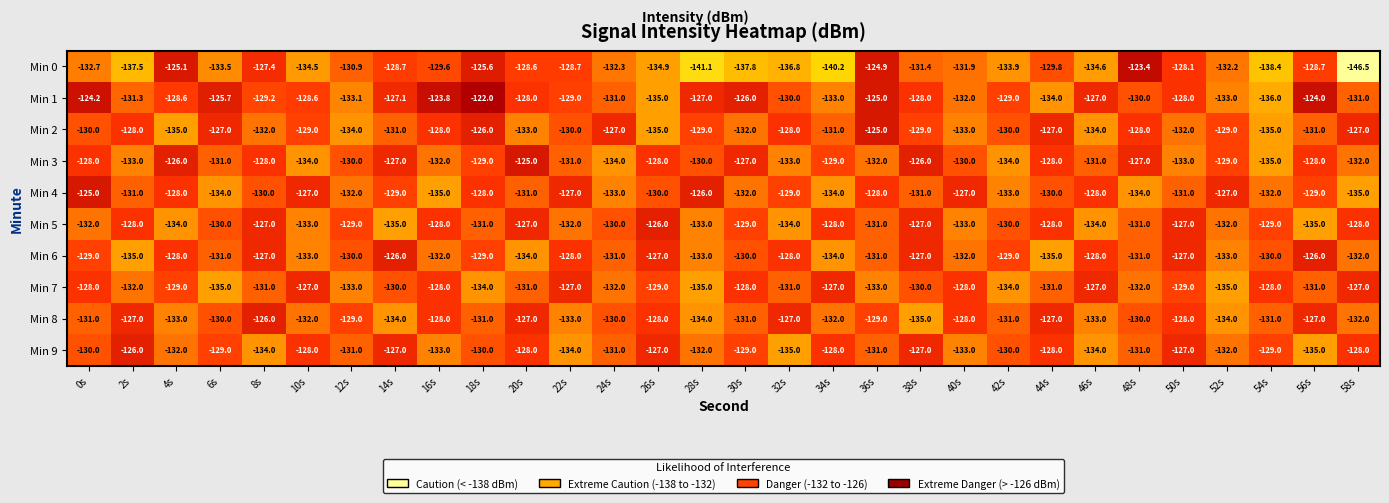

What is the sum of all Min 1 values?

-3869.6